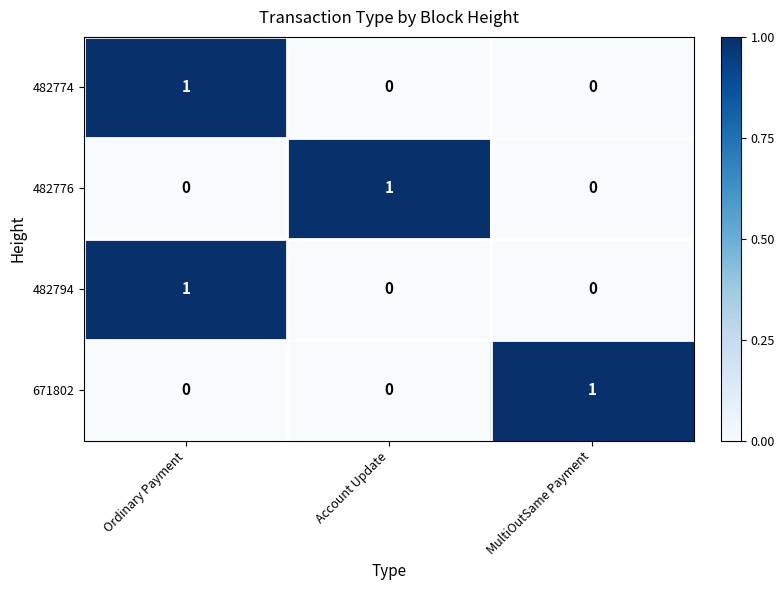

Reading left to right, what are all the values shown in this chart?

482774: Ordinary Payment=1	Account Update=0	MultiOutSame Payment=0
482776: Ordinary Payment=0	Account Update=1	MultiOutSame Payment=0
482794: Ordinary Payment=1	Account Update=0	MultiOutSame Payment=0
671802: Ordinary Payment=0	Account Update=0	MultiOutSame Payment=1